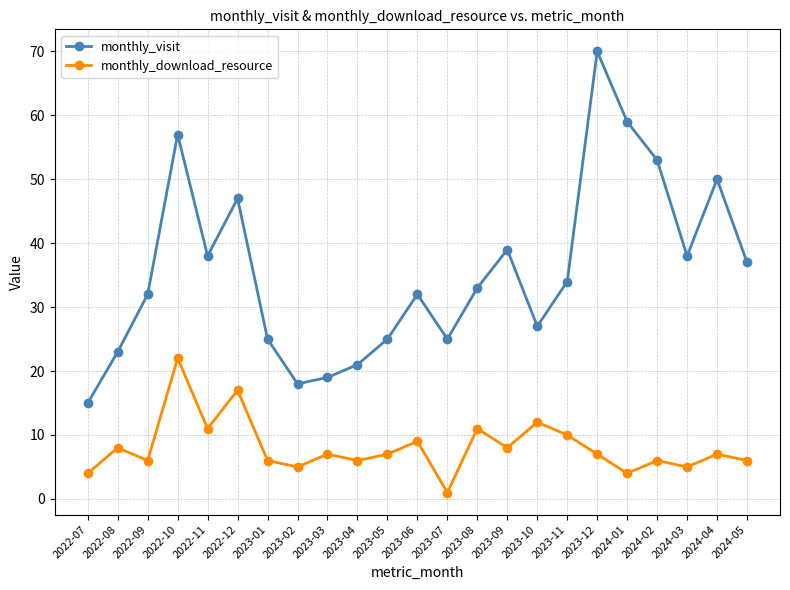

How many data points in monthly_visit are less than 33?

11